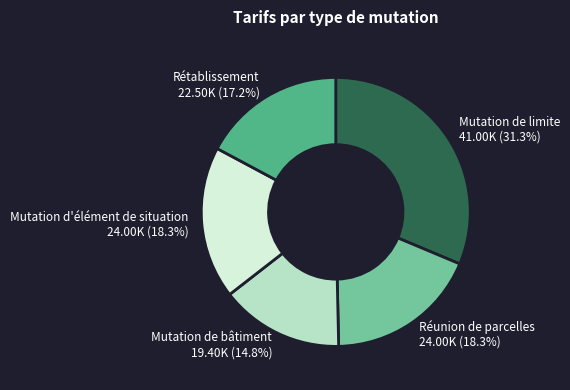

The Mutation d'élément de situation slice represents 18% of the pie. True or false?

True